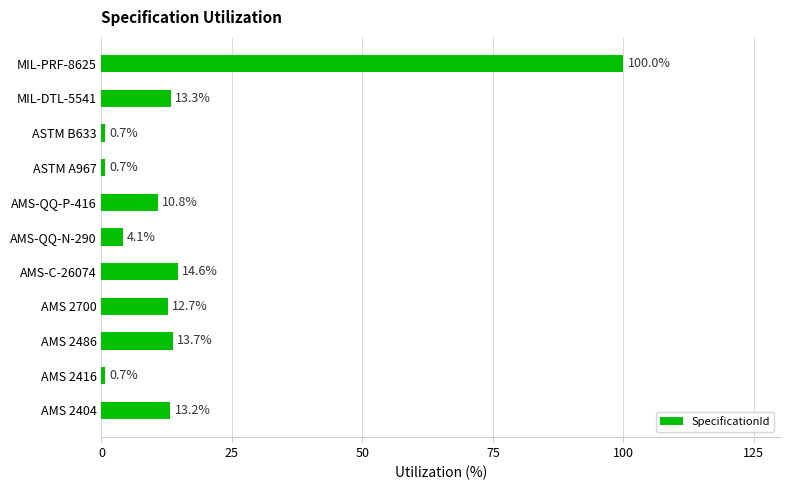

The chart shows a value of 17.3 at AMS-QQ-P-416. True or false?

False